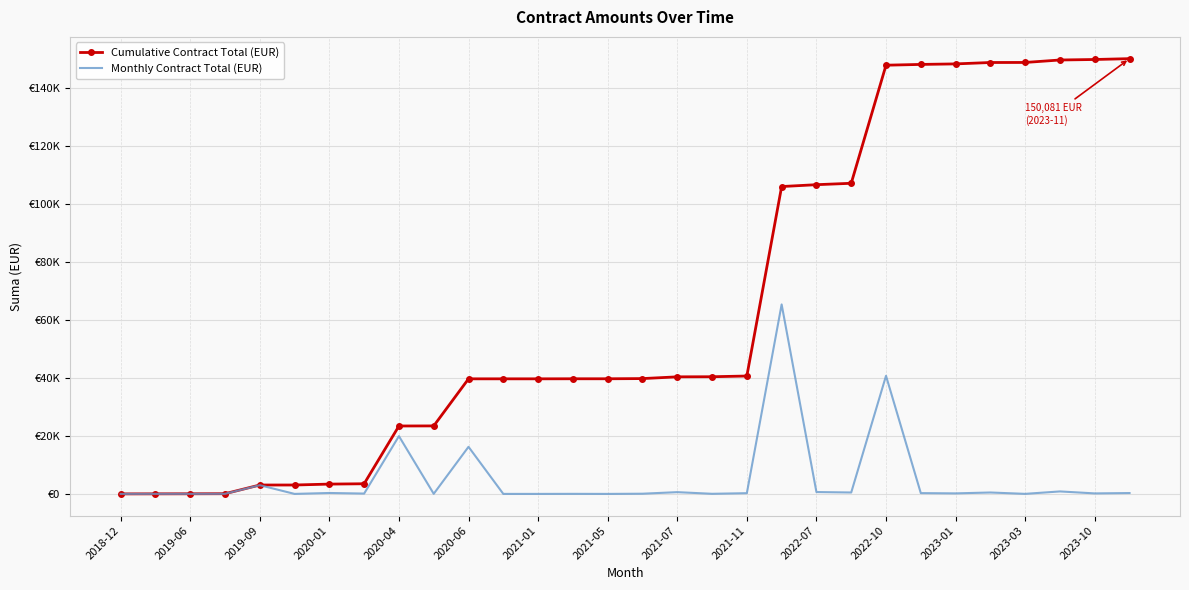

True or false: Cumulative Contract Total (EUR) and Monthly Contract Total (EUR) cross at least once.

False